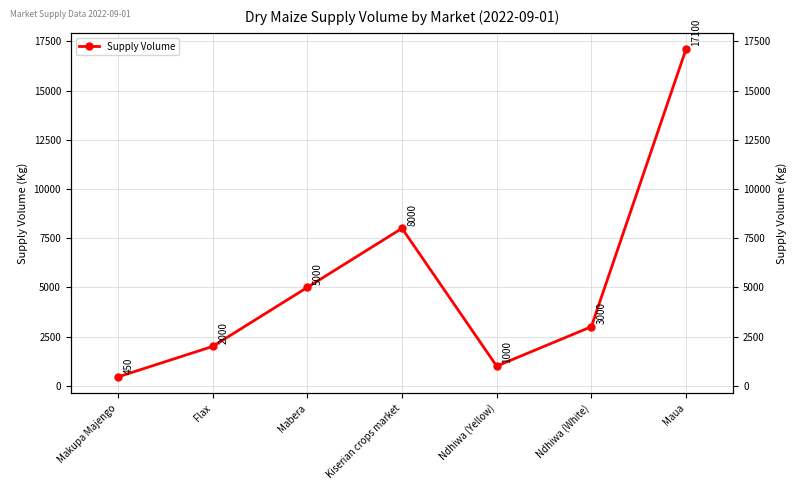

Read the value at Ndhiwa (Yellow), to the nearest 10.

1000